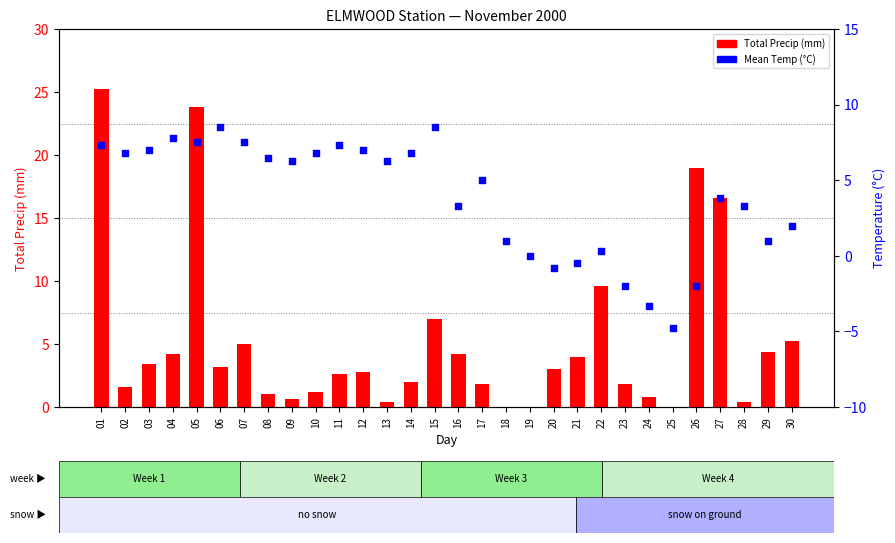

What is the total value across all series at 27?

20.4